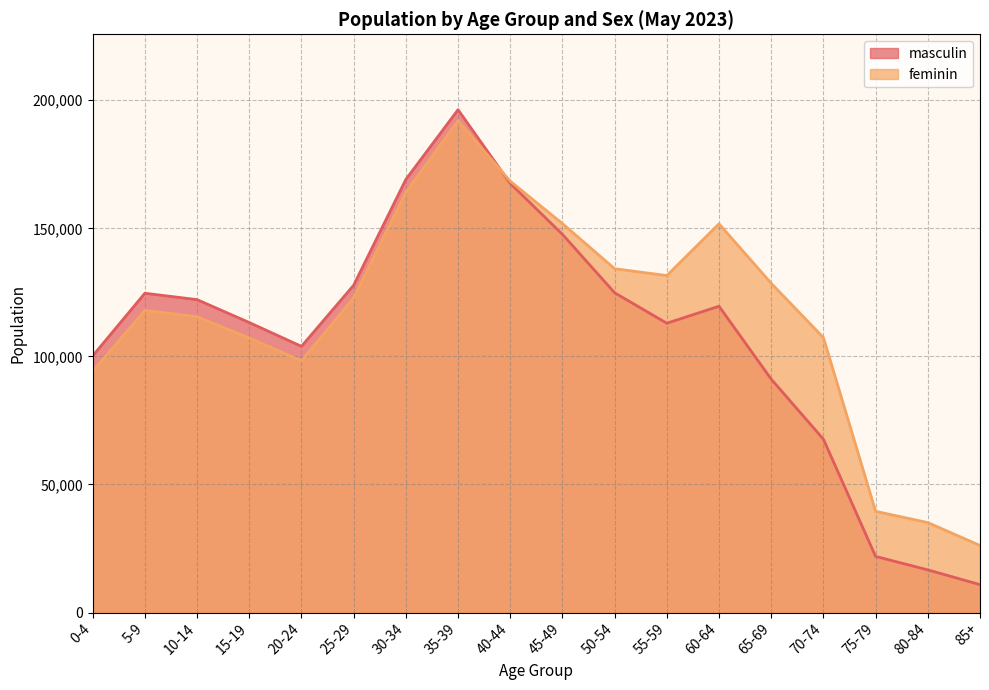

How many intersections are there between feminin and masculin?

1